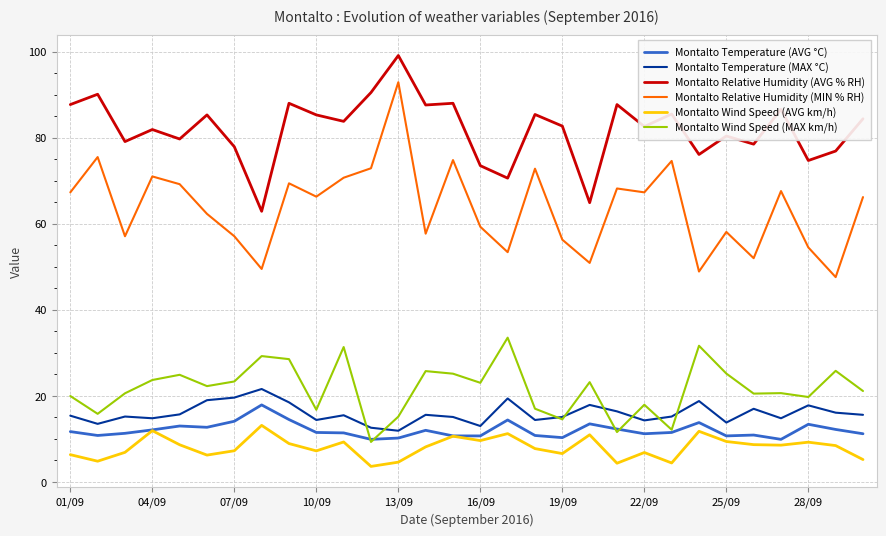

Which series has the largest total across all categories?

Montalto Relative Humidity (AVG % RH)